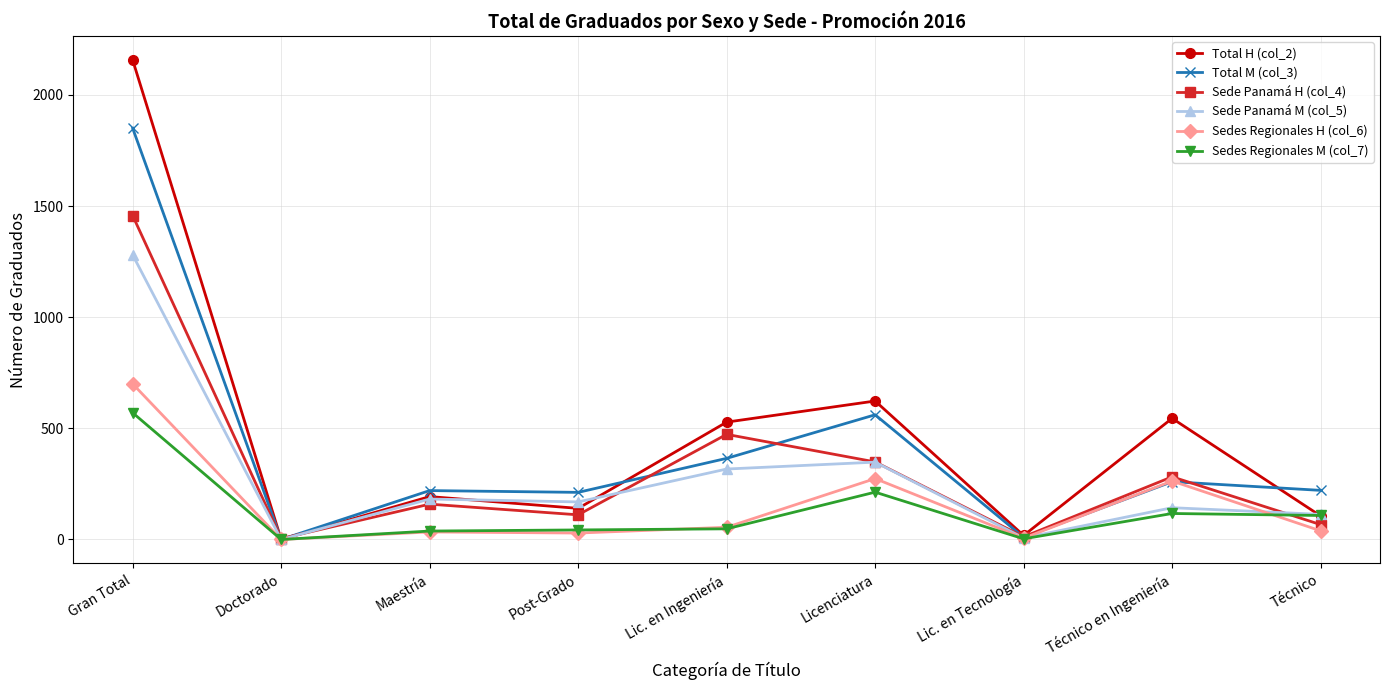

Which series has the largest range (max minus min)?

Total H (col_2)